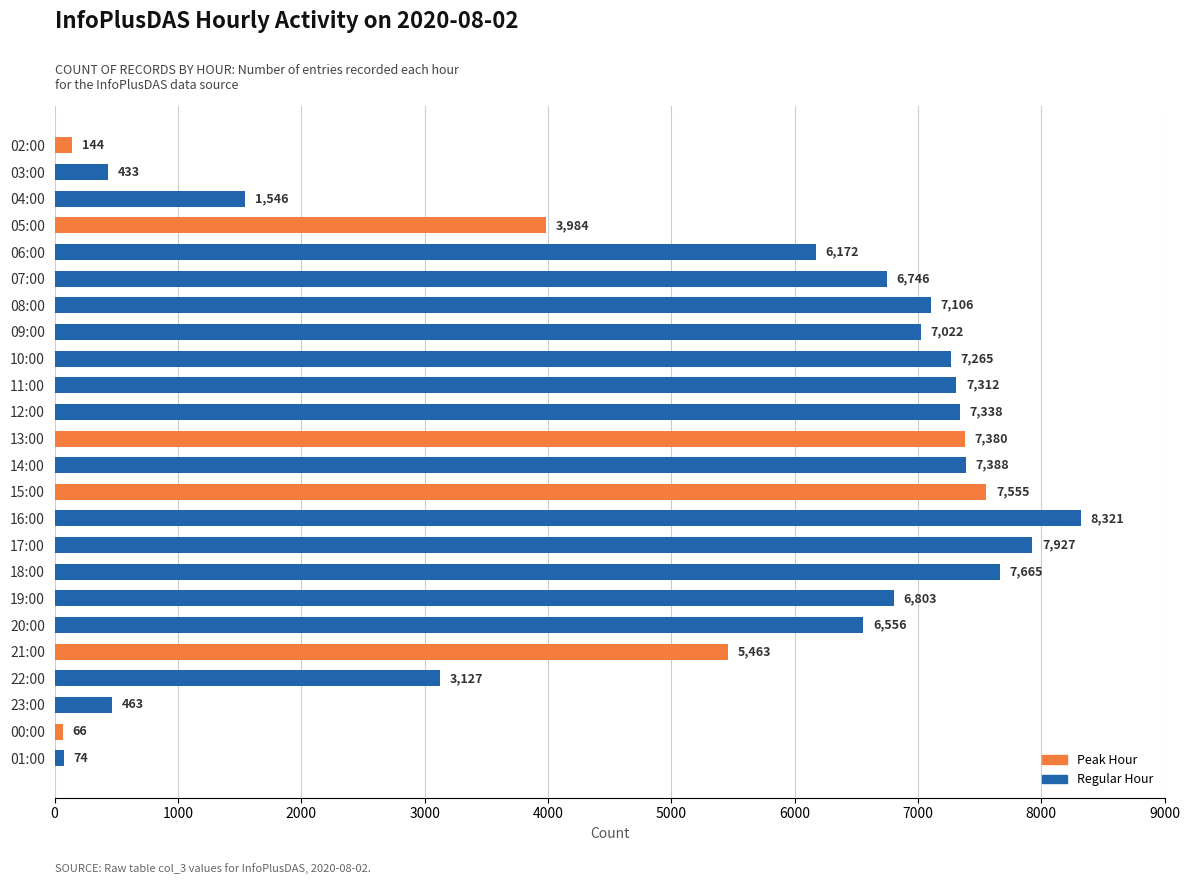

At which label is the value closest to 4193?

05:00